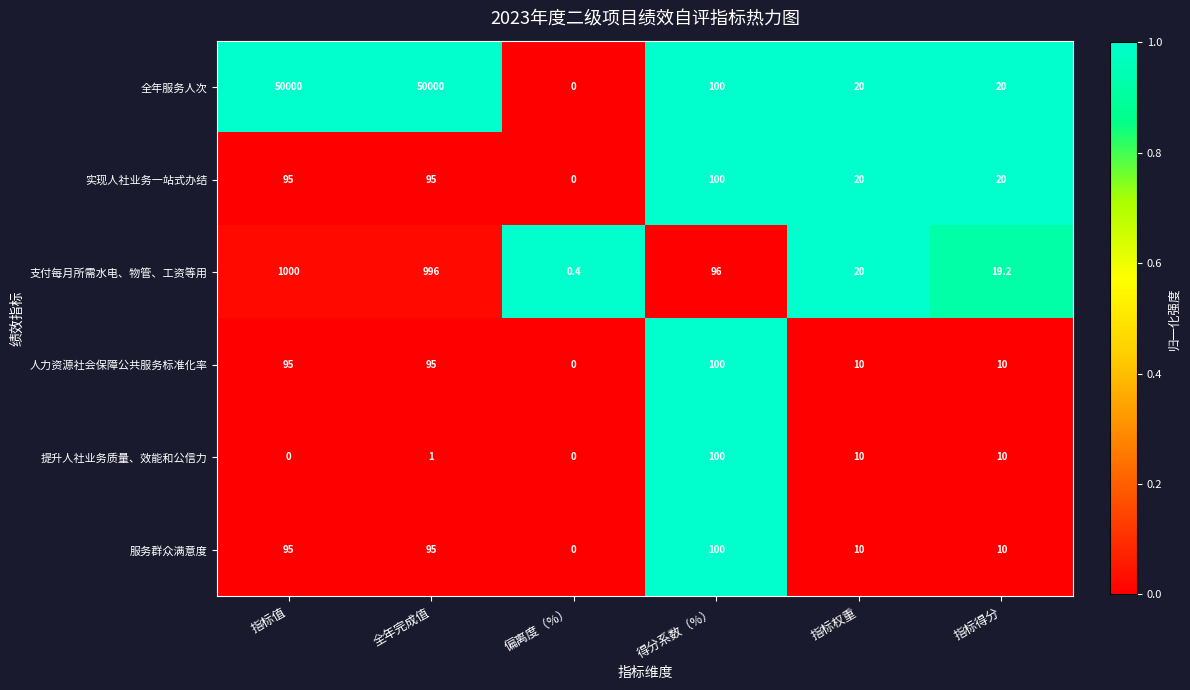

What is the difference between the highest and lowest values at 指标得分?

10.0